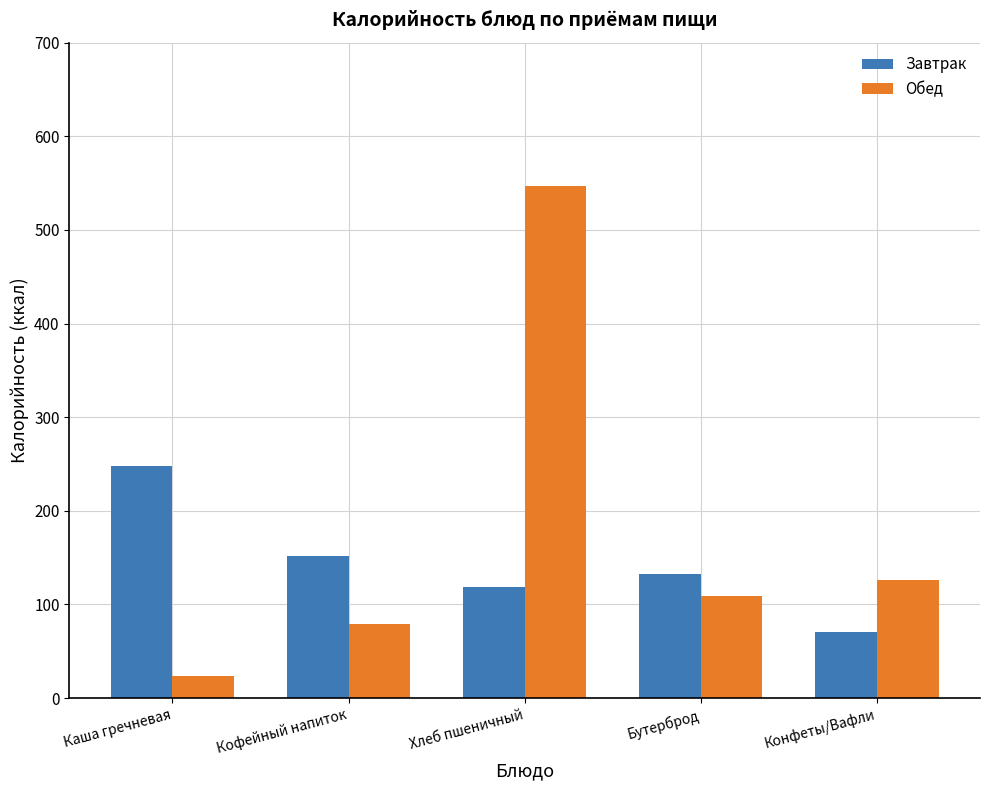

List the series in order of their peak value, lowest first.

Завтрак, Обед